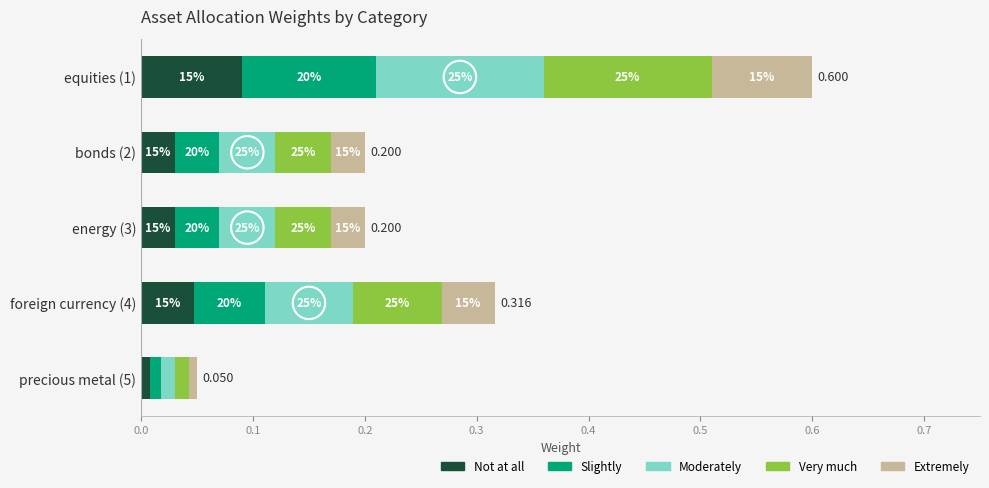

What is the value of the Moderately bar at the 1st from the left?

0.1